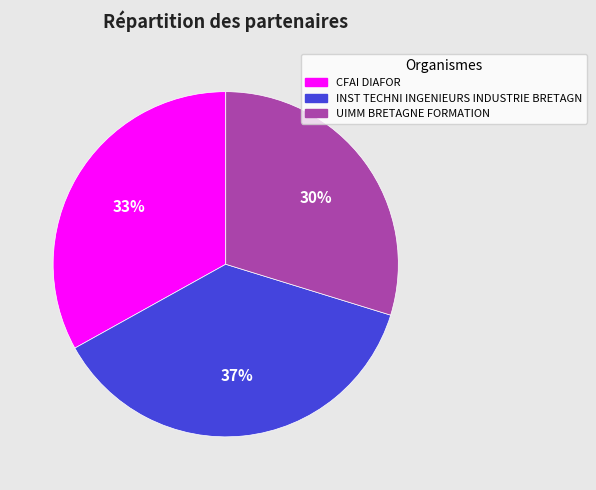

To the nearest percent, what is the average slice percentage?

33%